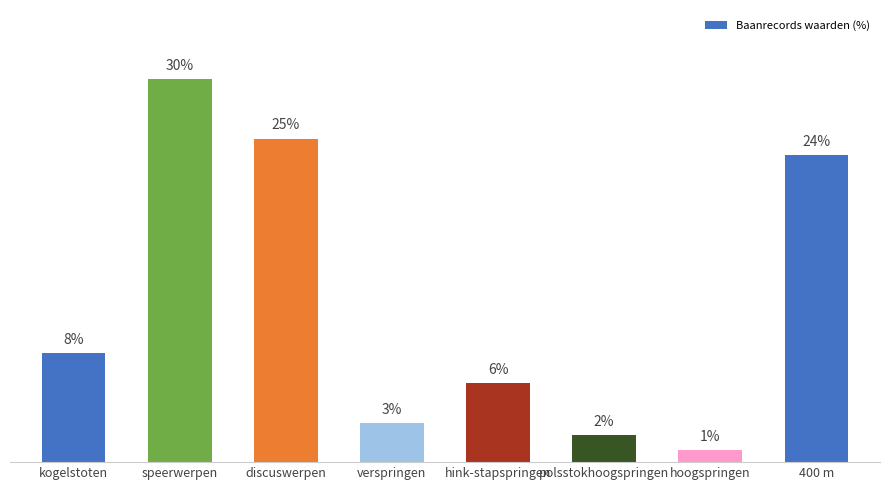

What is the label of the 8th bar from the right?

kogelstoten